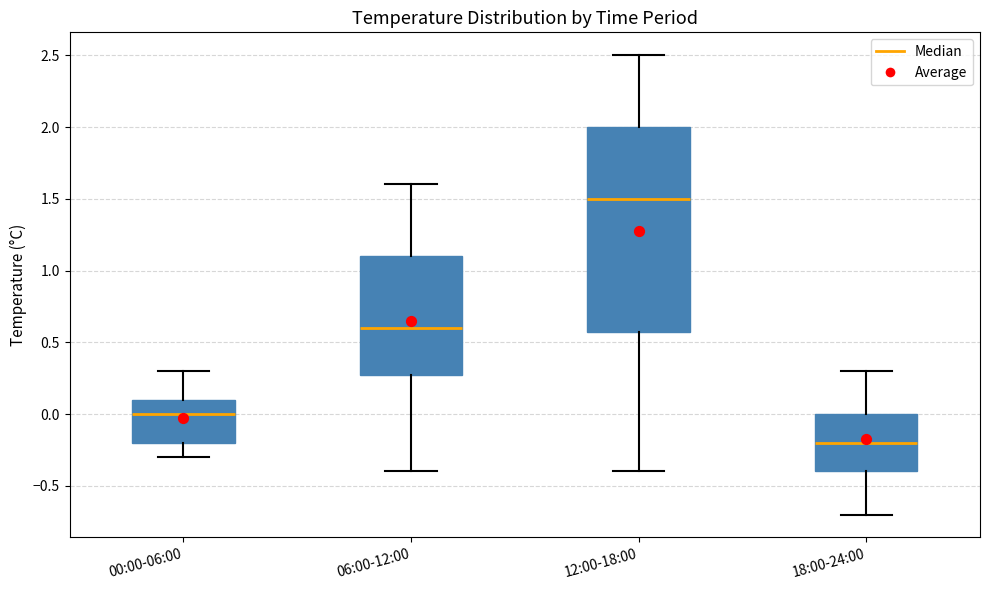

Which box is the tallest, from its lower edge to its upper edge?

12:00-18:00